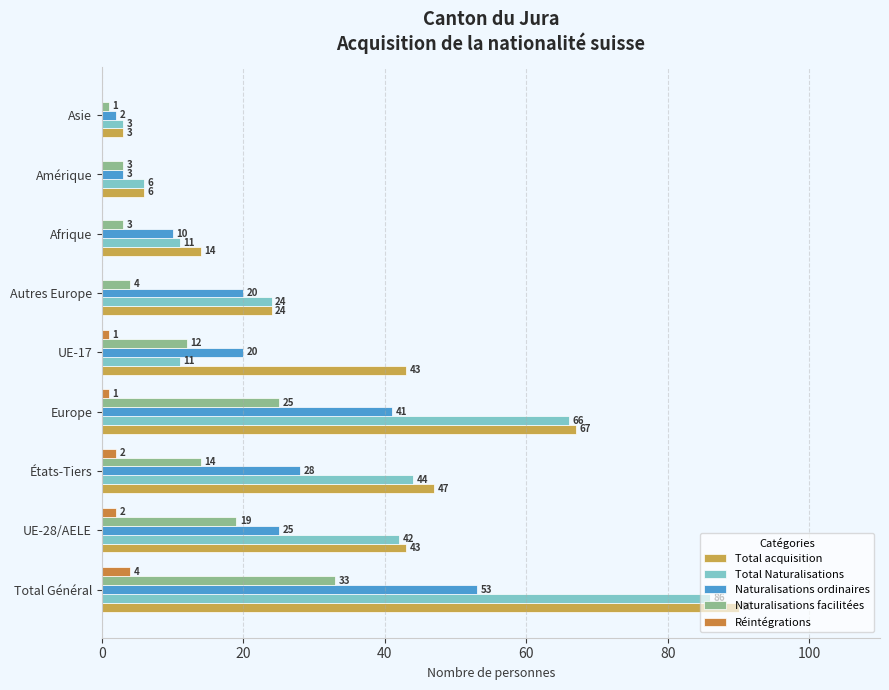

Count the number of data series in this chart.

5